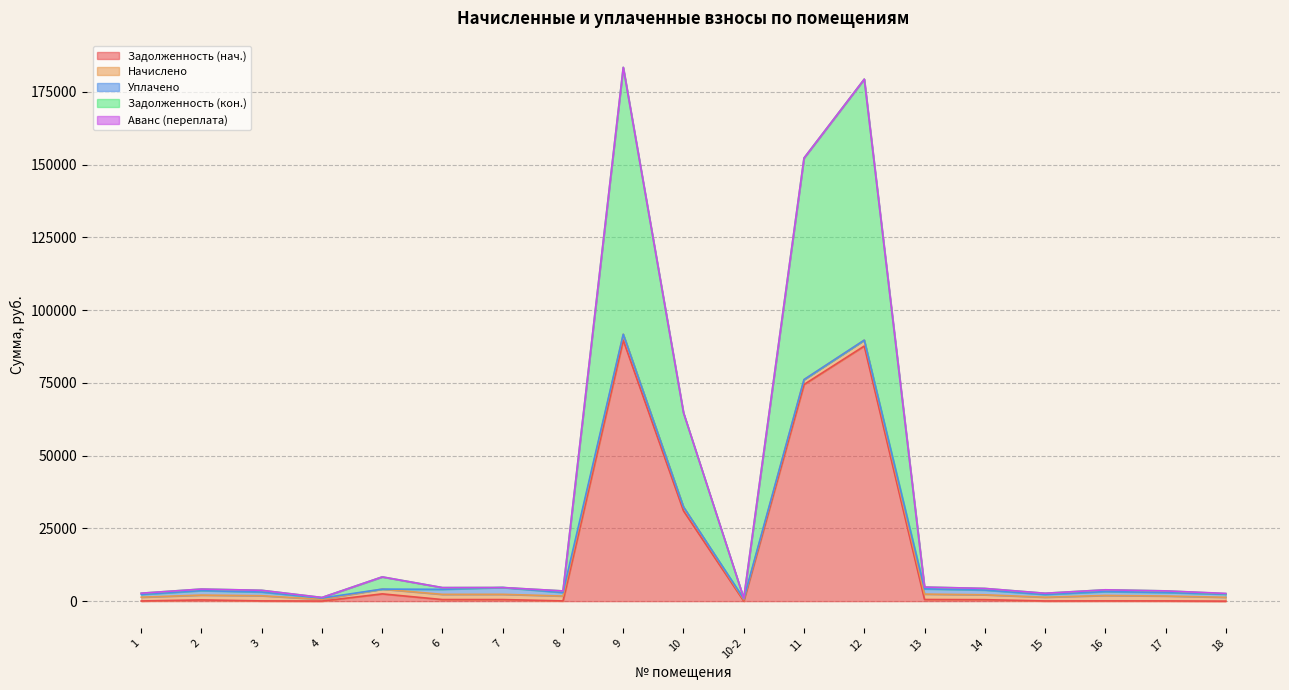

What is the label of the 5th point from the left?

5